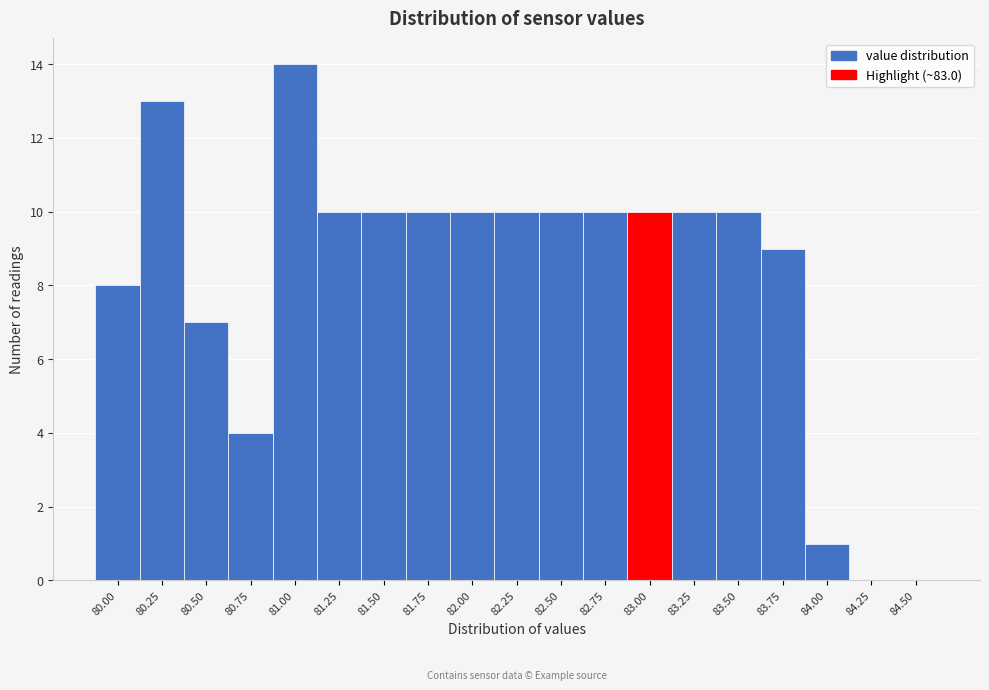

Reading left to right, extract all data points from this chart.

80.00=8	80.25=13	80.50=7	80.75=4	81.00=14	81.25=10	81.50=10	81.75=10	82.00=10	82.25=10	82.50=10	82.75=10	83.00=10	83.25=10	83.50=10	83.75=9	84.00=1	84.25=0	84.50=0